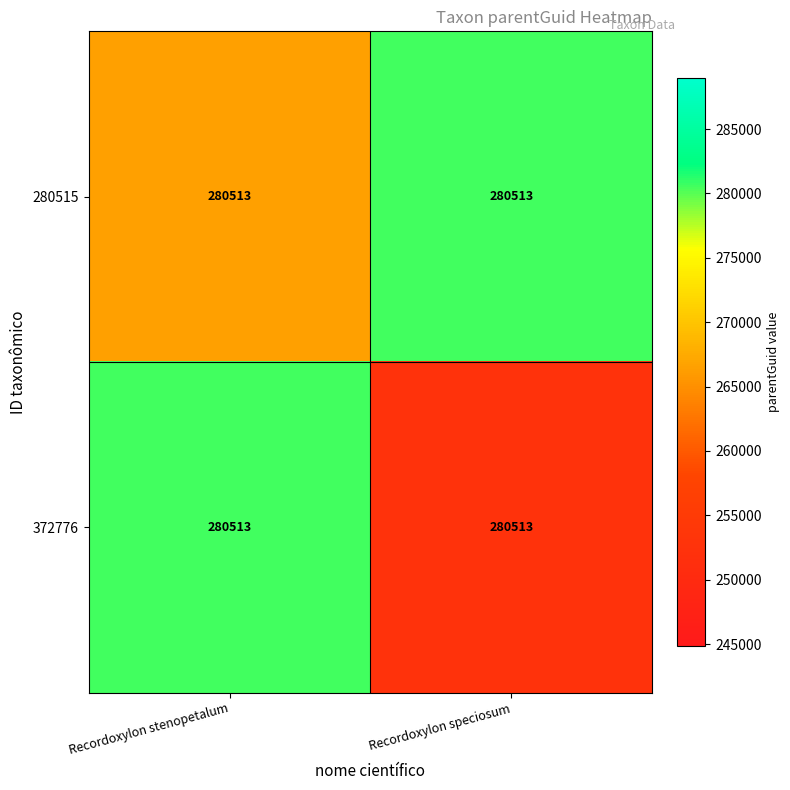

The 372776 series shows 183840.8 at Recordoxylon stenopetalum. True or false?

False